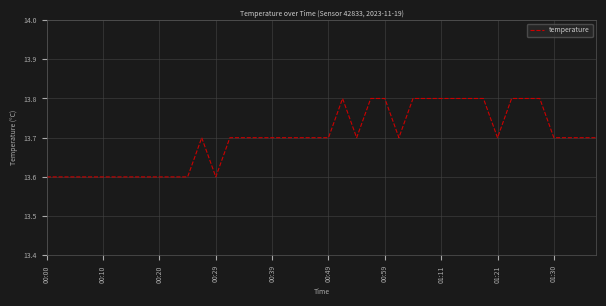

What is the minimum value shown in the chart?

13.6